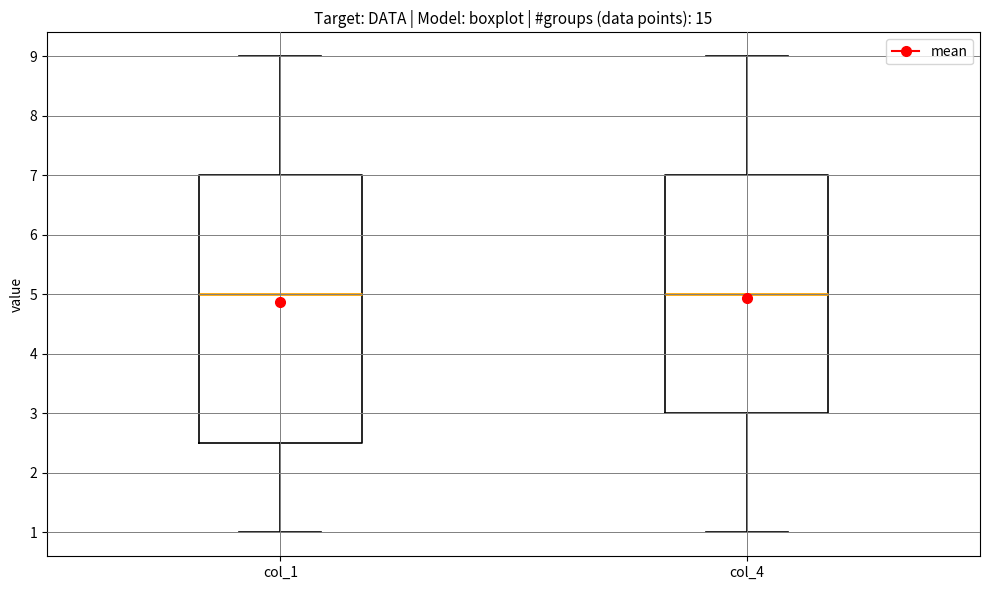

Reading left to right, transcribe this box plot: for each box, give where its median line is, the range the box spans, and where its two whiskers end, as read against the y-axis. The values are not printed on the chart, so give them approximately, as read against the axis.

col_1: median 5.0, box 2.5 to 7.0, whiskers 1.0 to 9.0
col_4: median 5.0, box 3.0 to 7.0, whiskers 1.0 to 9.0